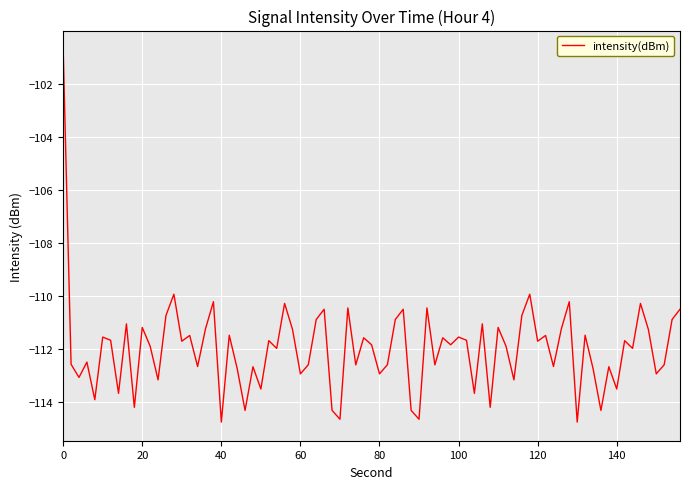

What is the smallest value displayed?

-114.7